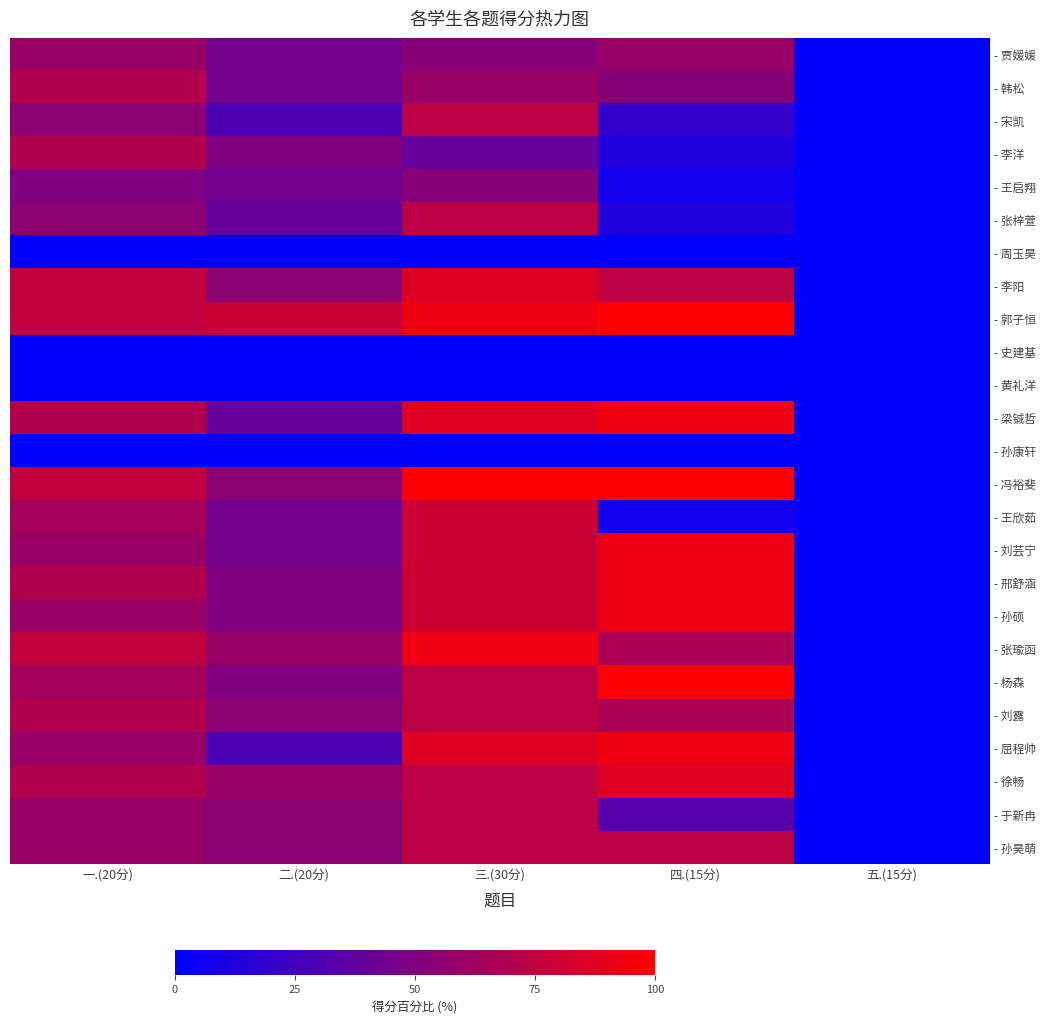

Reading right to left, transcribe all the data shown in this chart.

- 贾媛媛: 五.(15分)=0.0	四.(15分)=60.0	三.(30分)=53.3	二.(20分)=45.0	一.(20分)=60.0
- 韩松: 五.(15分)=0.0	四.(15分)=53.3	三.(30分)=60.0	二.(20分)=45.0	一.(20分)=70.0
- 宋凯: 五.(15分)=0.0	四.(15分)=20.0	三.(30分)=73.3	二.(20分)=30.0	一.(20分)=55.0
- 李洋: 五.(15分)=0.0	四.(15分)=13.3	三.(30分)=40.0	二.(20分)=50.0	一.(20分)=70.0
- 王启翔: 五.(15分)=0.0	四.(15分)=6.7	三.(30分)=53.3	二.(20分)=45.0	一.(20分)=50.0
- 张梓萱: 五.(15分)=0.0	四.(15分)=13.3	三.(30分)=73.3	二.(20分)=40.0	一.(20分)=55.0
- 周玉昊: 五.(15分)=0.0	四.(15分)=0.0	三.(30分)=0.0	二.(20分)=0.0	一.(20分)=0.0
- 李阳: 五.(15分)=0.0	四.(15分)=73.3	三.(30分)=86.7	二.(20分)=55.0	一.(20分)=75.0
- 郭子恒: 五.(15分)=0.0	四.(15分)=100.0	三.(30分)=93.3	二.(20分)=80.0	一.(20分)=75.0
- 史建基: 五.(15分)=0.0	四.(15分)=0.0	三.(30分)=0.0	二.(20分)=0.0	一.(20分)=0.0
- 黄礼洋: 五.(15分)=0.0	四.(15分)=0.0	三.(30分)=0.0	二.(20分)=0.0	一.(20分)=0.0
- 梁铖哲: 五.(15分)=0.0	四.(15分)=93.3	三.(30分)=86.7	二.(20分)=40.0	一.(20分)=70.0
- 孙康轩: 五.(15分)=0.0	四.(15分)=0.0	三.(30分)=0.0	二.(20分)=0.0	一.(20分)=0.0
- 冯裕斐: 五.(15分)=0.0	四.(15分)=100.0	三.(30分)=100.0	二.(20分)=55.0	一.(20分)=75.0
- 王欣茹: 五.(15分)=0.0	四.(15分)=6.7	三.(30分)=80.0	二.(20分)=45.0	一.(20分)=65.0
- 刘芸宁: 五.(15分)=0.0	四.(15分)=93.3	三.(30分)=80.0	二.(20分)=45.0	一.(20分)=60.0
- 邢舒涵: 五.(15分)=0.0	四.(15分)=93.3	三.(30分)=80.0	二.(20分)=50.0	一.(20分)=70.0
- 孙硕: 五.(15分)=0.0	四.(15分)=93.3	三.(30分)=80.0	二.(20分)=50.0	一.(20分)=60.0
- 张瑜函: 五.(15分)=0.0	四.(15分)=66.7	三.(30分)=93.3	二.(20分)=60.0	一.(20分)=75.0
- 杨森: 五.(15分)=0.0	四.(15分)=100.0	三.(30分)=73.3	二.(20分)=50.0	一.(20分)=65.0
- 刘露: 五.(15分)=0.0	四.(15分)=66.7	三.(30分)=73.3	二.(20分)=55.0	一.(20分)=70.0
- 屈程帅: 五.(15分)=0.0	四.(15分)=93.3	三.(30分)=86.7	二.(20分)=30.0	一.(20分)=60.0
- 徐畅: 五.(15分)=0.0	四.(15分)=86.7	三.(30分)=73.3	二.(20分)=60.0	一.(20分)=70.0
- 于新冉: 五.(15分)=0.0	四.(15分)=33.3	三.(30分)=73.3	二.(20分)=55.0	一.(20分)=60.0
- 孙昊萌: 五.(15分)=0.0	四.(15分)=73.3	三.(30分)=73.3	二.(20分)=55.0	一.(20分)=60.0